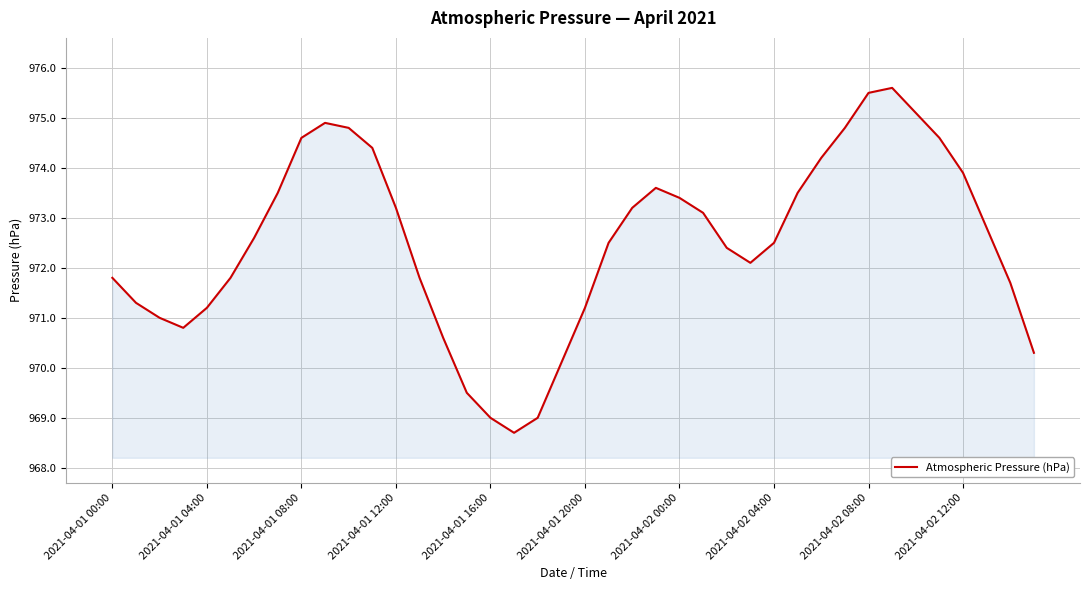

What is the greatest value displayed?

975.6